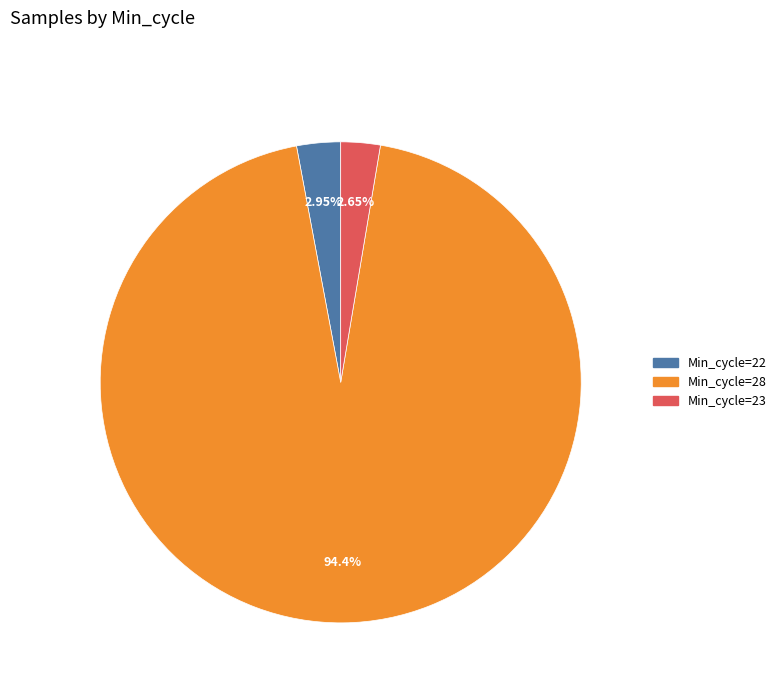

Is there any slice that represents more than half of the pie?

Yes